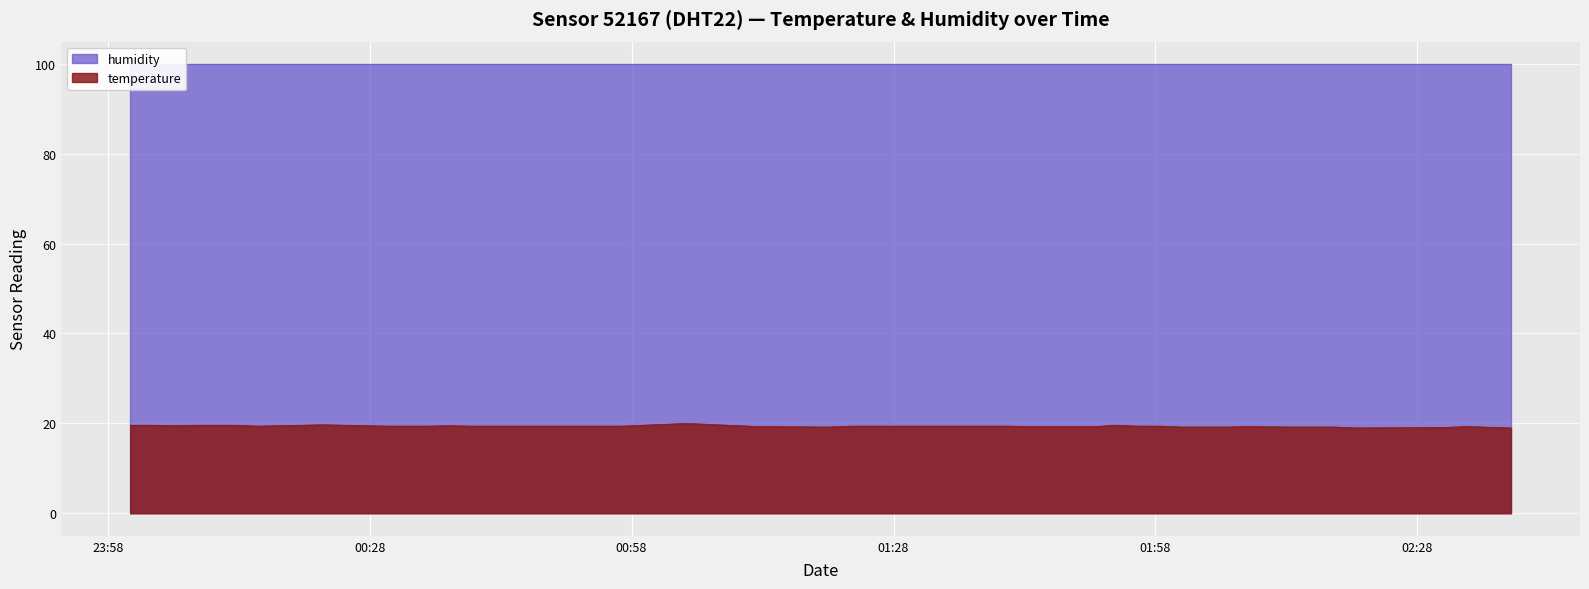

What is the maximum value for temperature?

20.0